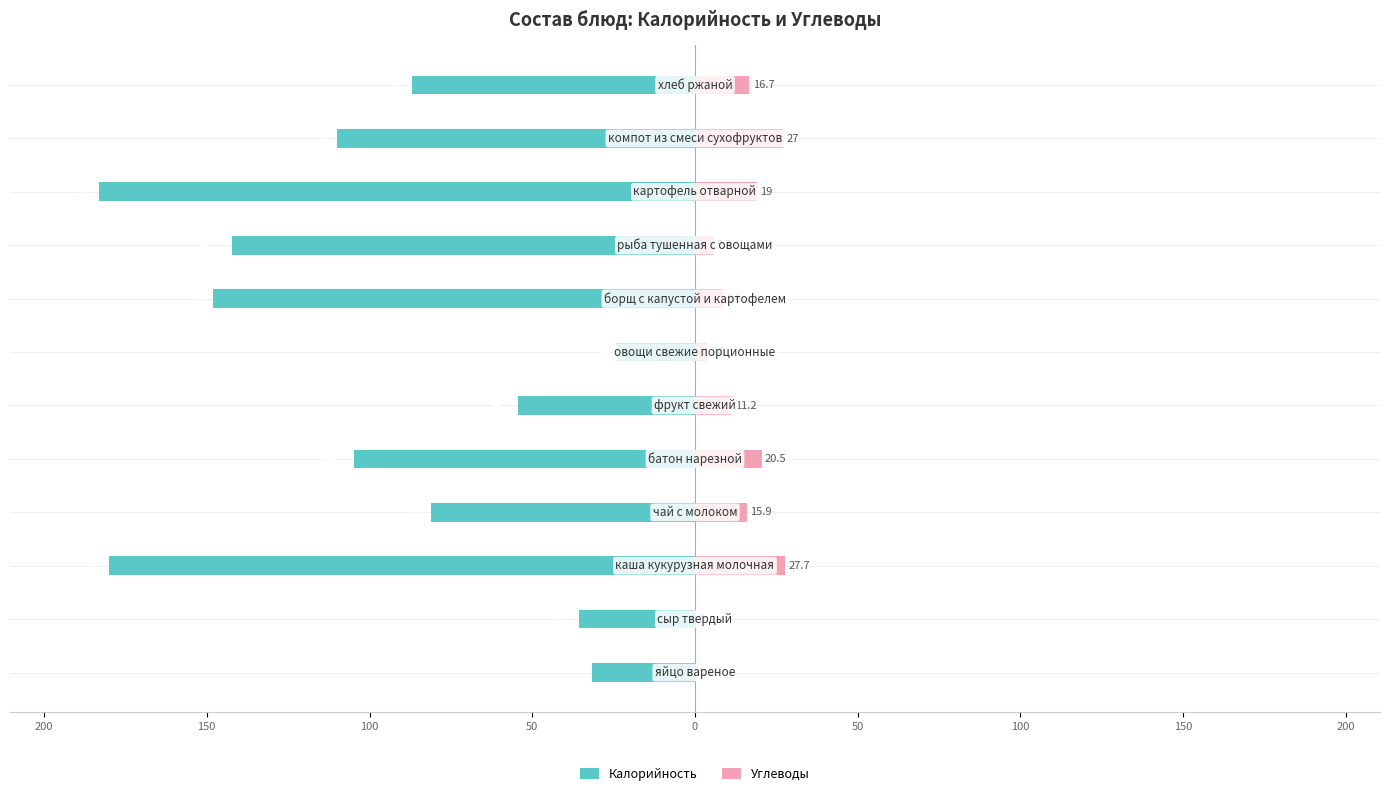

What is the highest value of the Углеводы series?

27.7